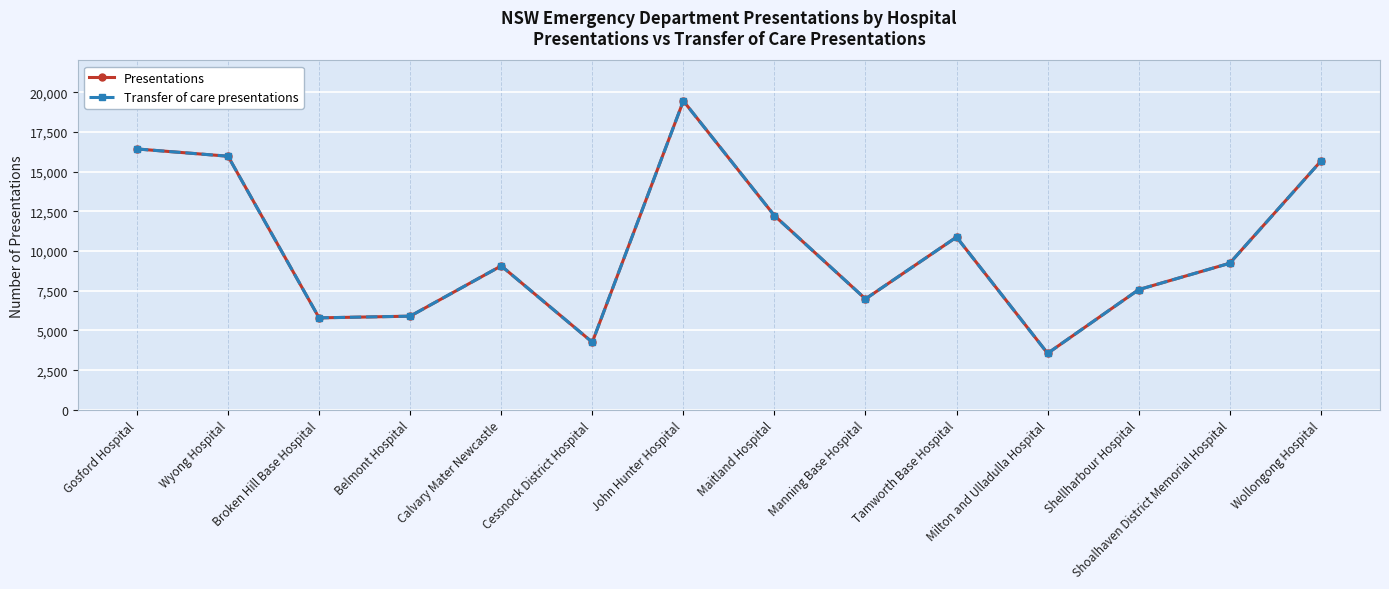

Which category has the lowest value in the Presentations series?

Milton and Ulladulla Hospital